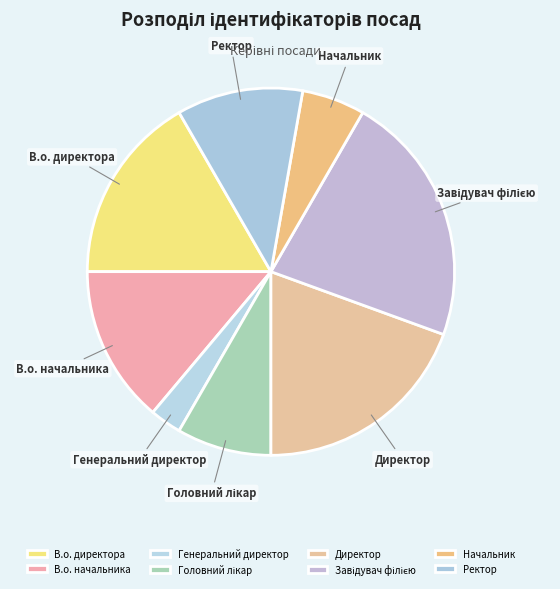

Which category has the smallest portion of the pie?

Генеральний директор